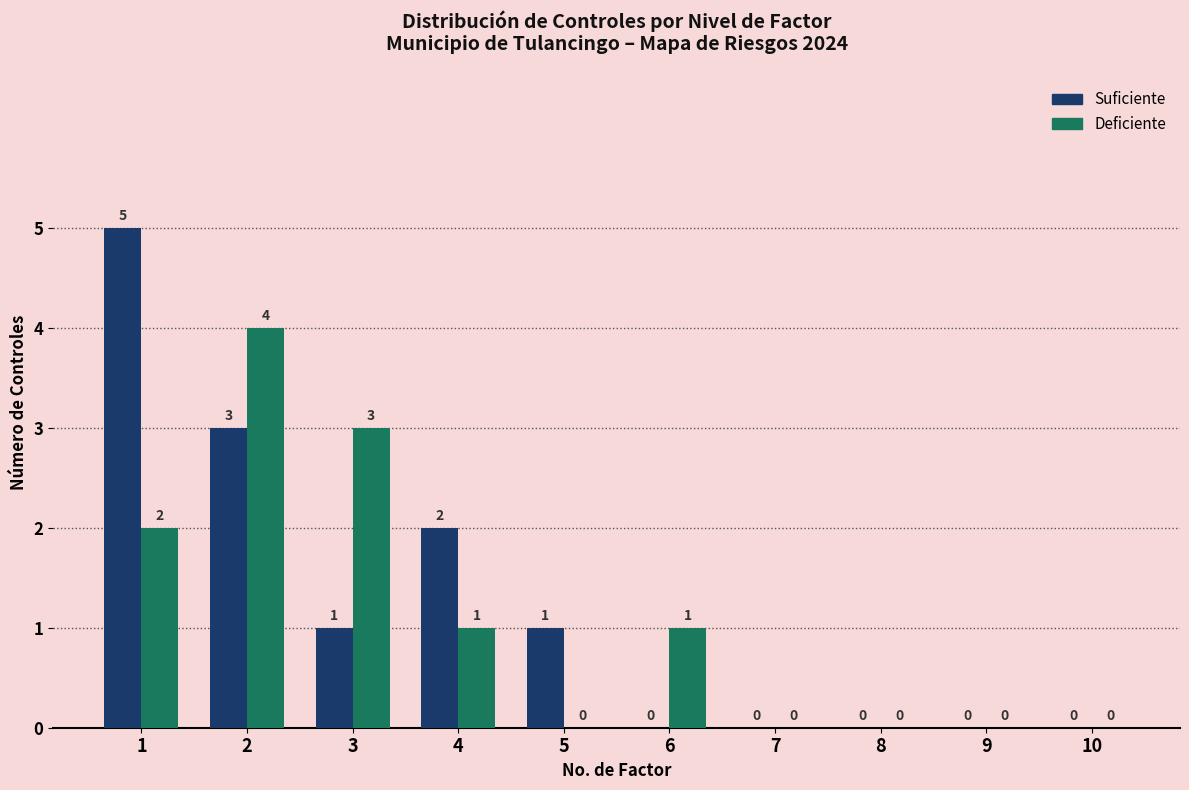

At which label does Deficiente reach its peak?

2